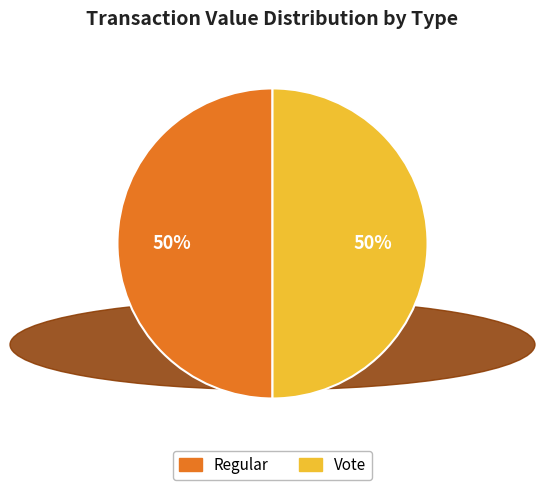

What percentage is the Regular slice, to the nearest percent?

50%